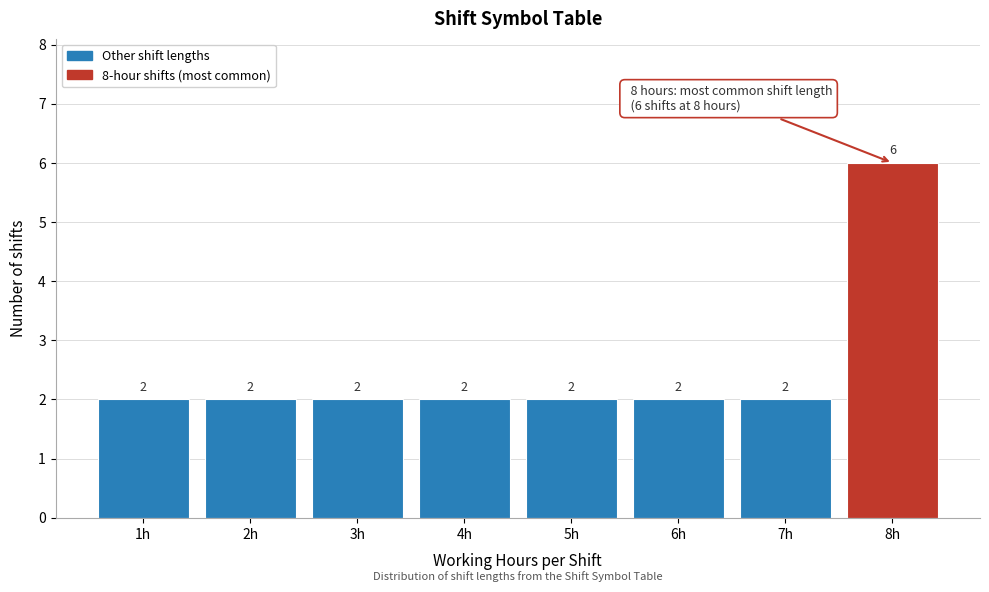

Reading left to right, transcribe this chart: for each bar, give the range it covers on the x-axis and its height.

0.5 to 1.5: 2
1.5 to 2.5: 2
2.5 to 3.5: 2
3.5 to 4.5: 2
4.5 to 5.5: 2
5.5 to 6.5: 2
6.5 to 7.5: 2
7.5 to 8.5: 6